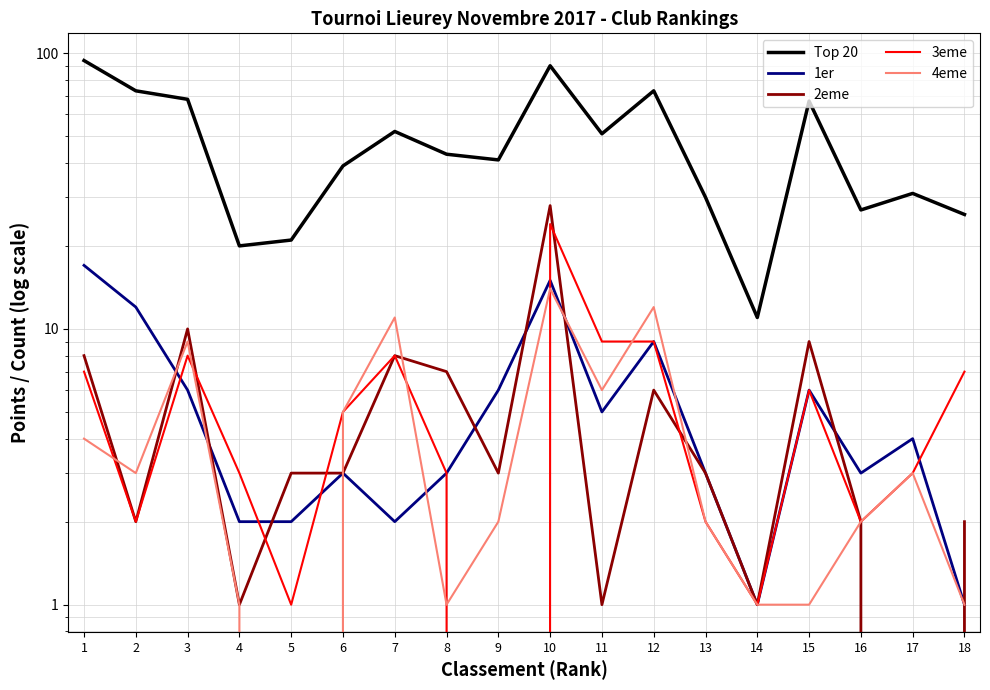

At which category does 1er reach its first local valley?

7